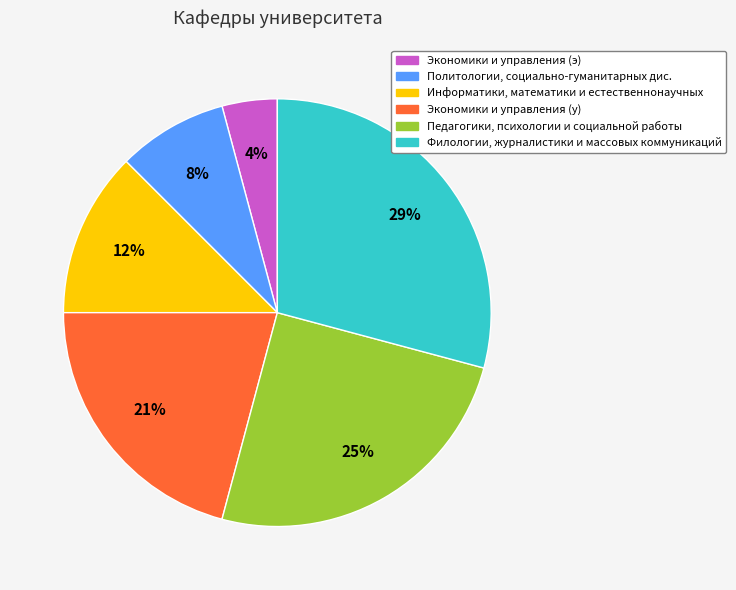

Is there a majority slice in this chart?

No